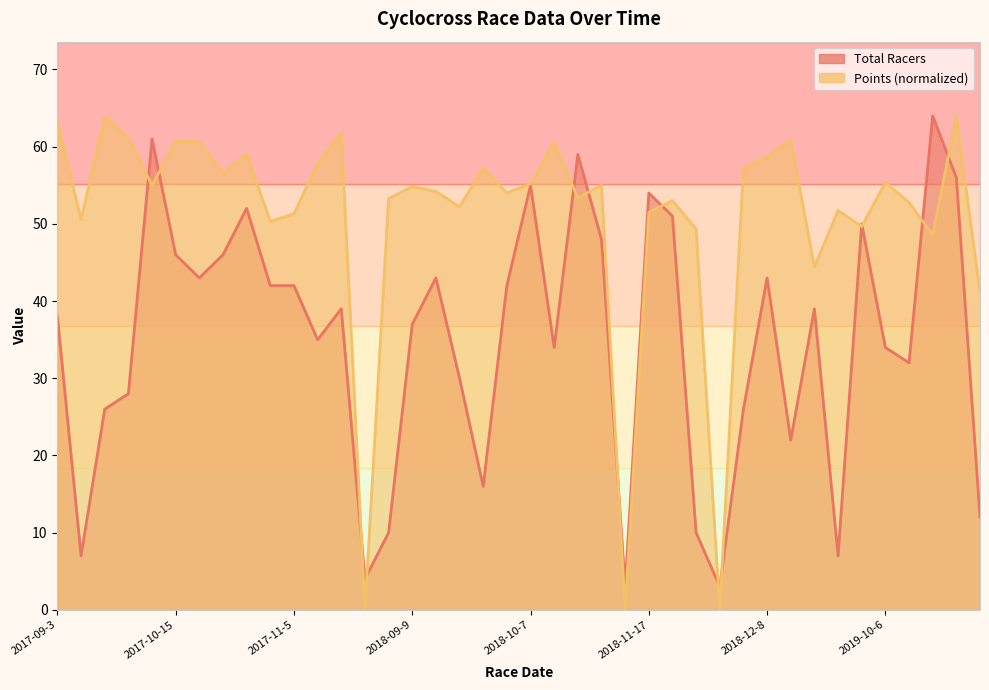

Does the chart display data point markers on the line(s)?

No